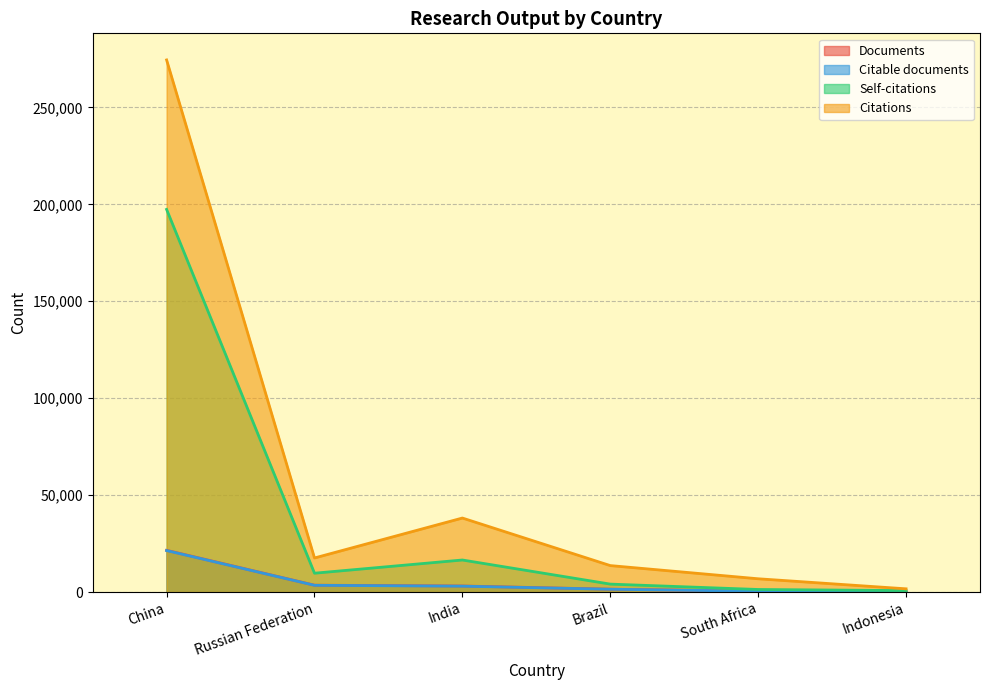

Which category has the lowest value in the Citations series?

Indonesia